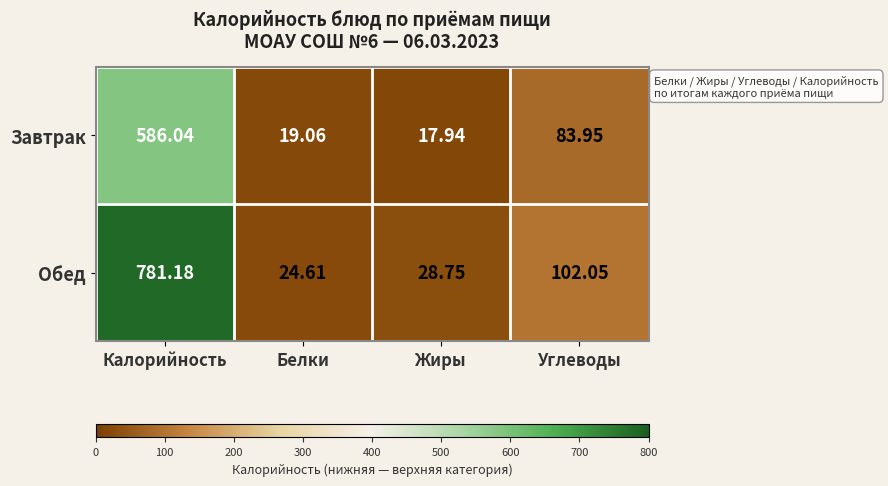

What is the total value across all series at Калорийность?

1367.2